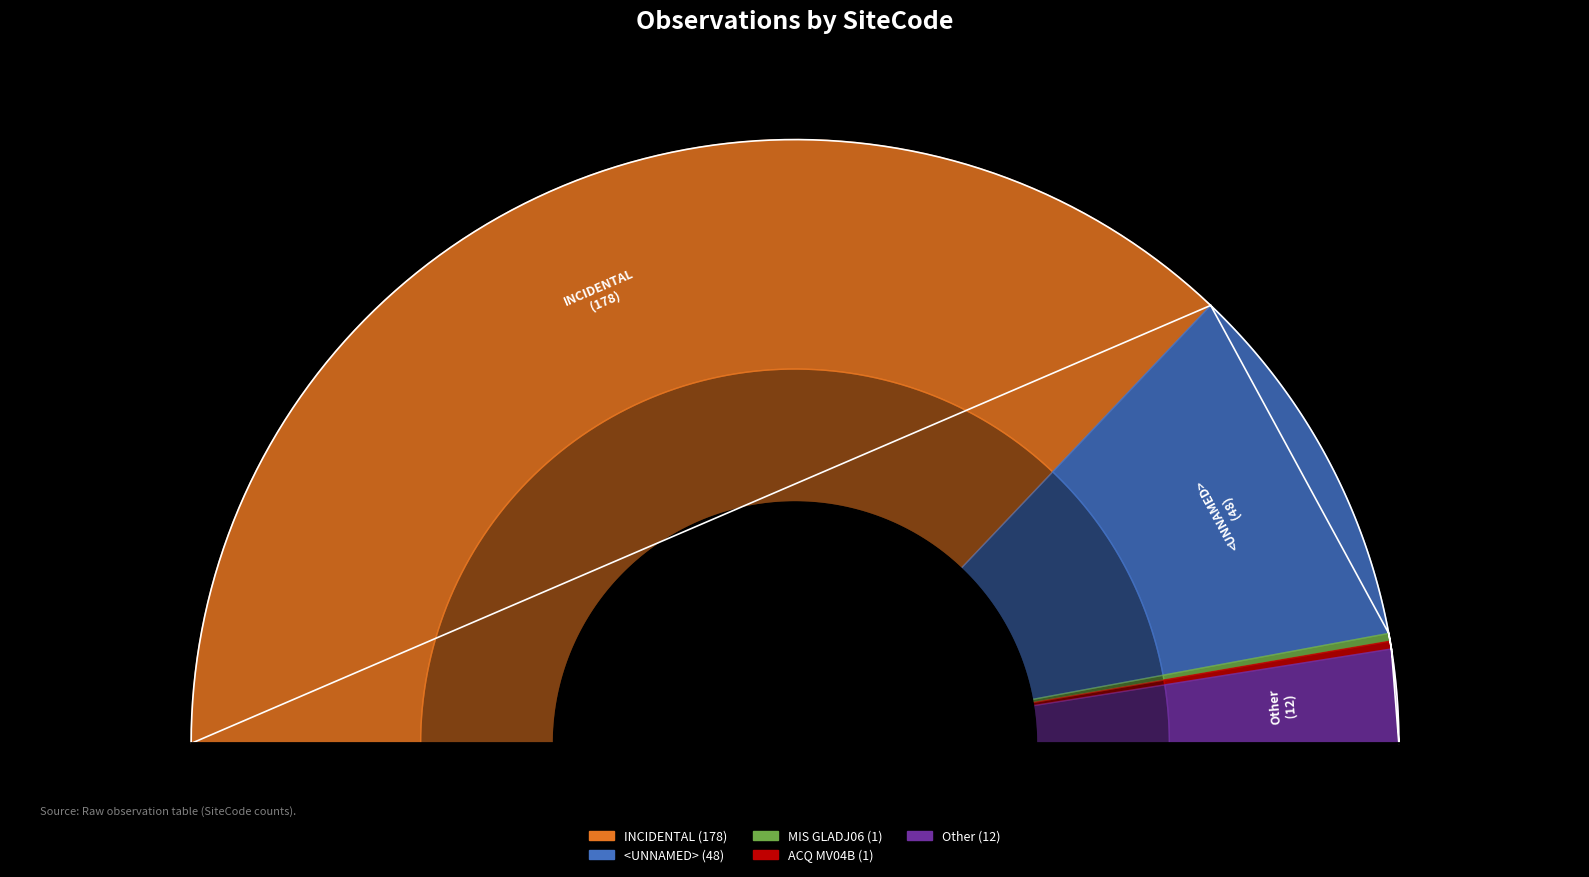

Combined, what portion of the pie is MIS GLADJ06 and ACQ MV04B?

0.8%